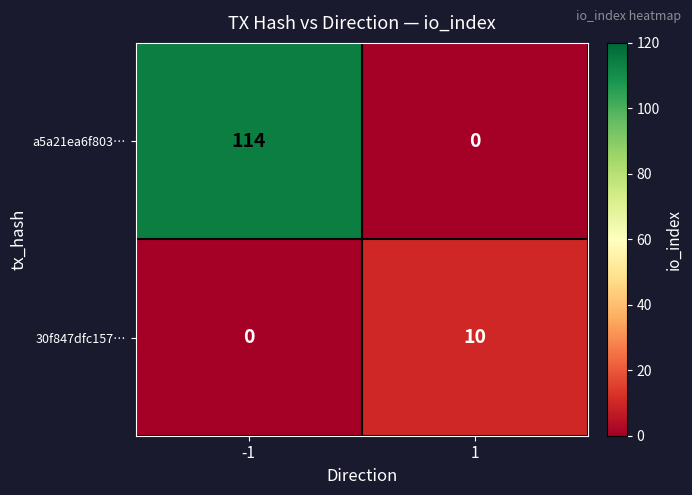

Which series changed the most between -1 and 1?

a5a21ea6f803…